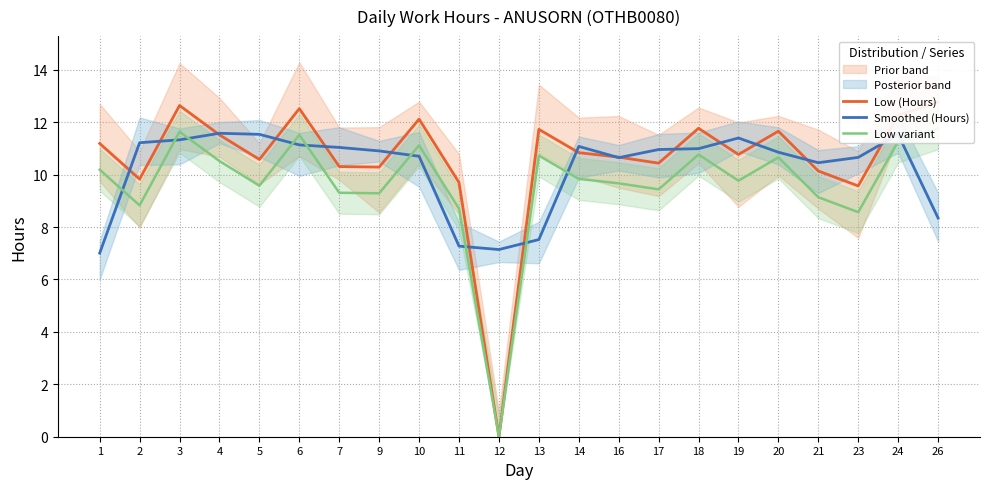

What is the difference between the Low (Hours) values at 19 and 11?

1.1